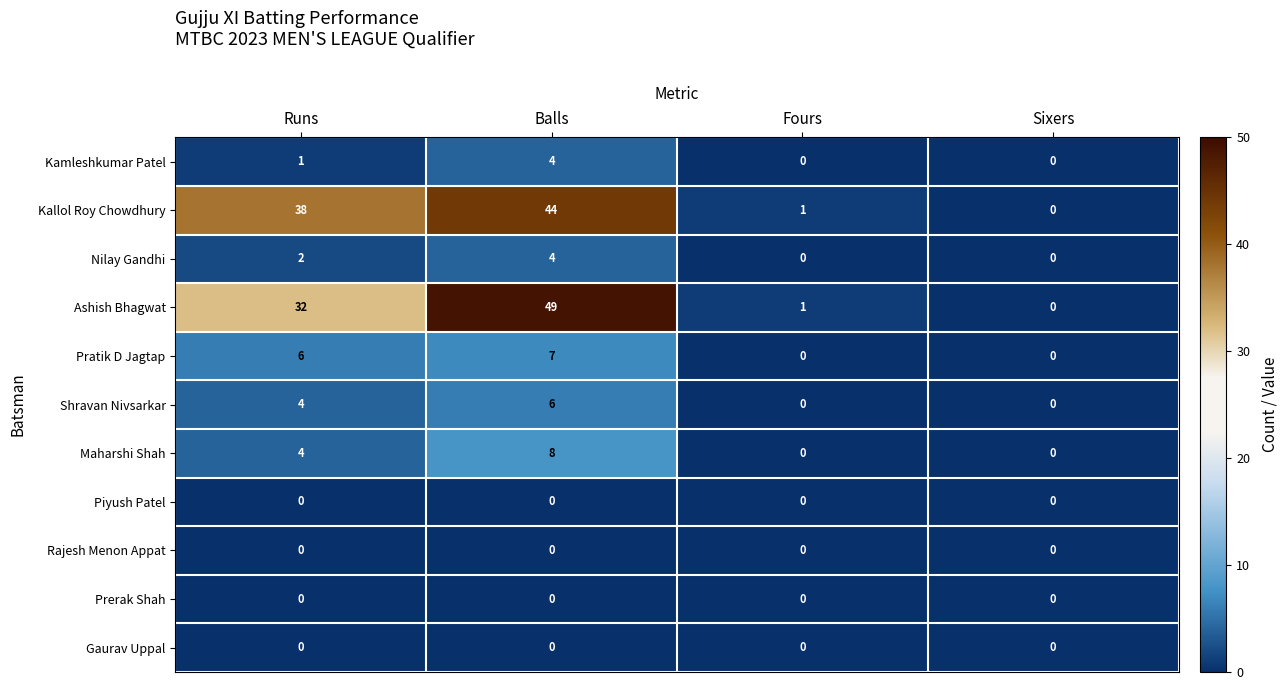

Where is Kallol Roy Chowdhury nearest to the value 22?

Runs